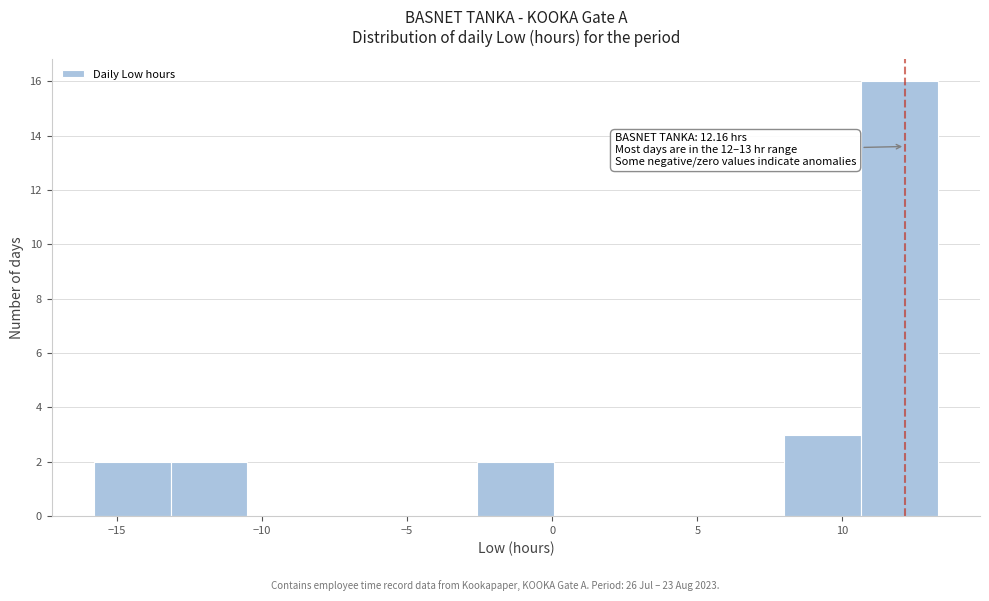

Which range on the x-axis has the tallest bar?

10.5 to 13.5